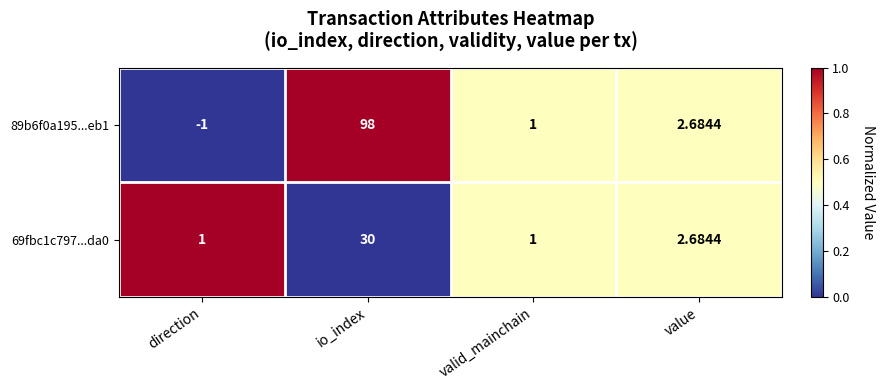

Which category has the lowest value across all series?

direction